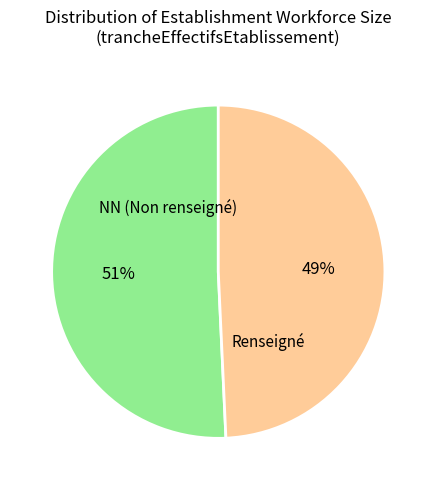

Is there any slice that represents more than half of the pie?

Yes